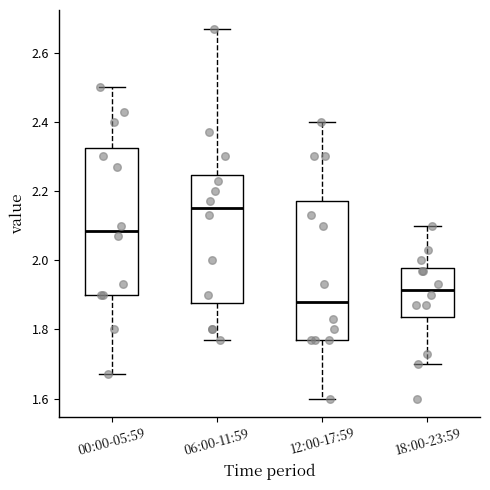

Which box has the lowest median line?

12:00-17:59